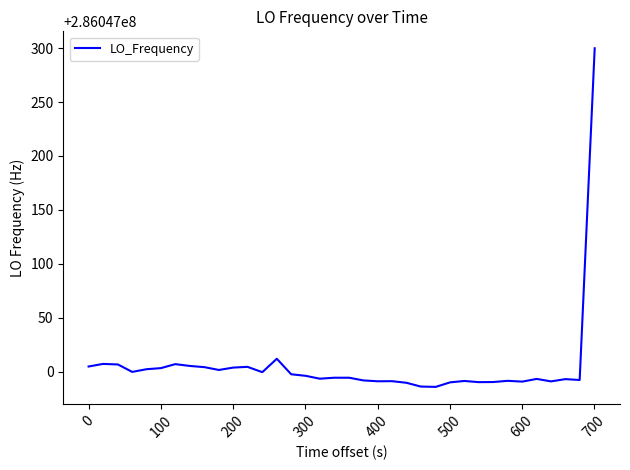

What is the smallest value displayed?

286046985.8